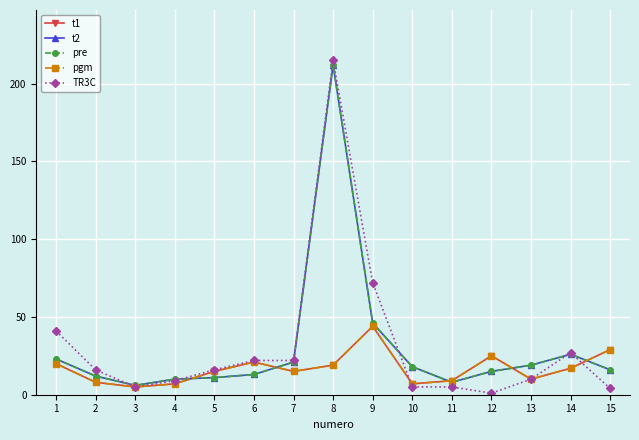

In t1, how many points are lower than both neighbors (excluding endpoints)?

4